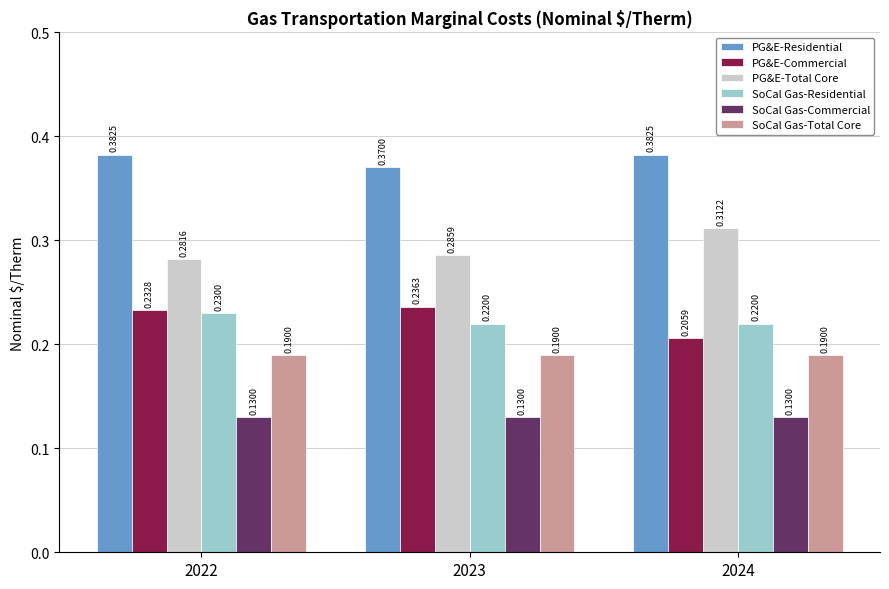

Is it true that SoCal Gas-Total Core equals 0.1 at 2024?

False